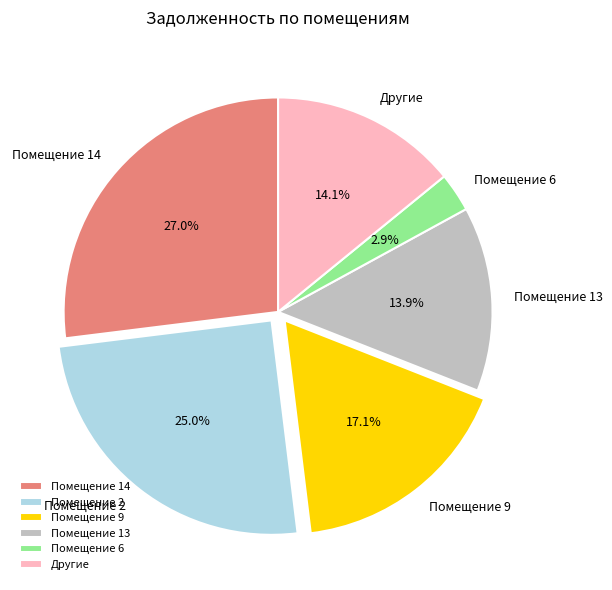

Is there any slice that represents more than half of the pie?

No